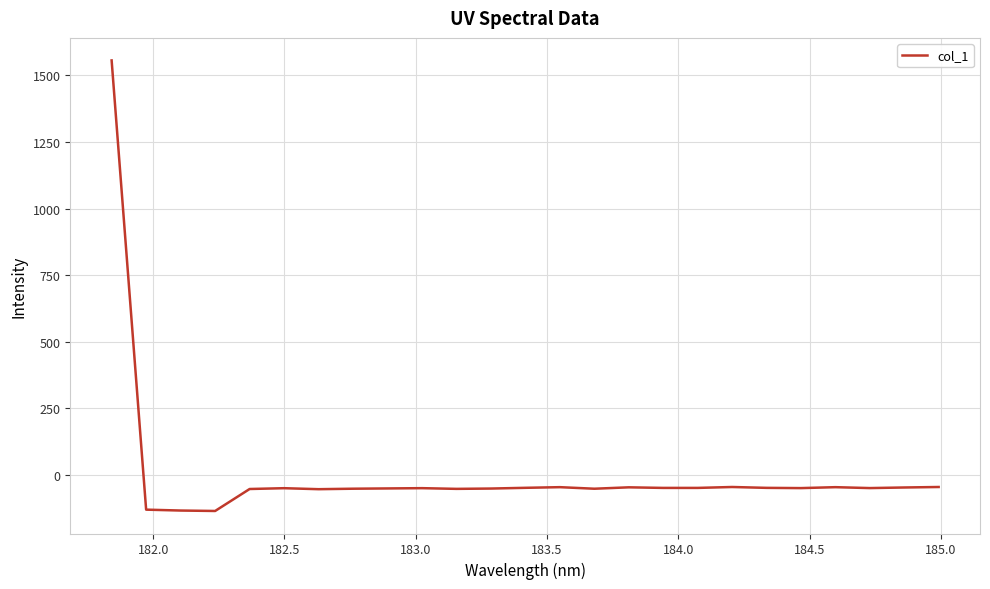

What is the difference between the maximum and minimum values?

1691.0